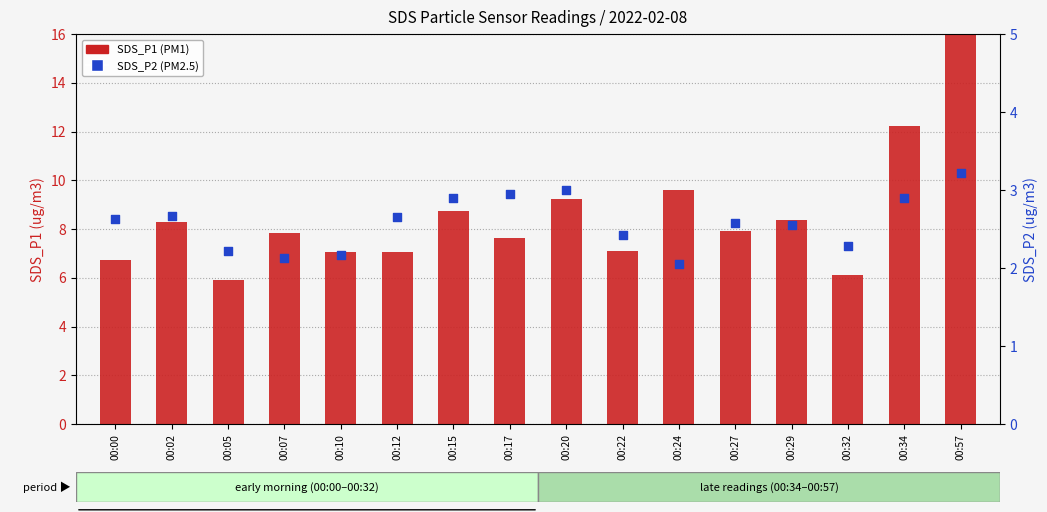

Which series has the widest spread of Y values?

SDS_P1